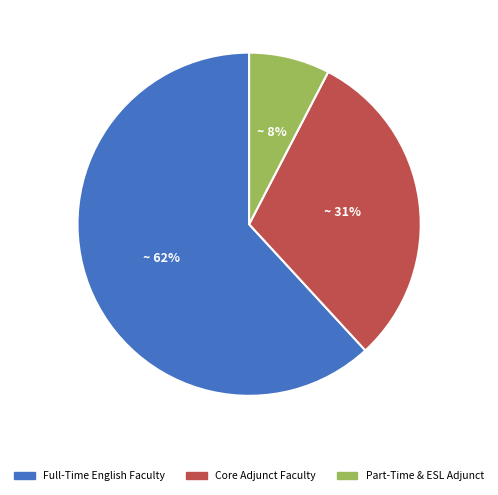

Which slice is the largest?

Full-Time English Faculty